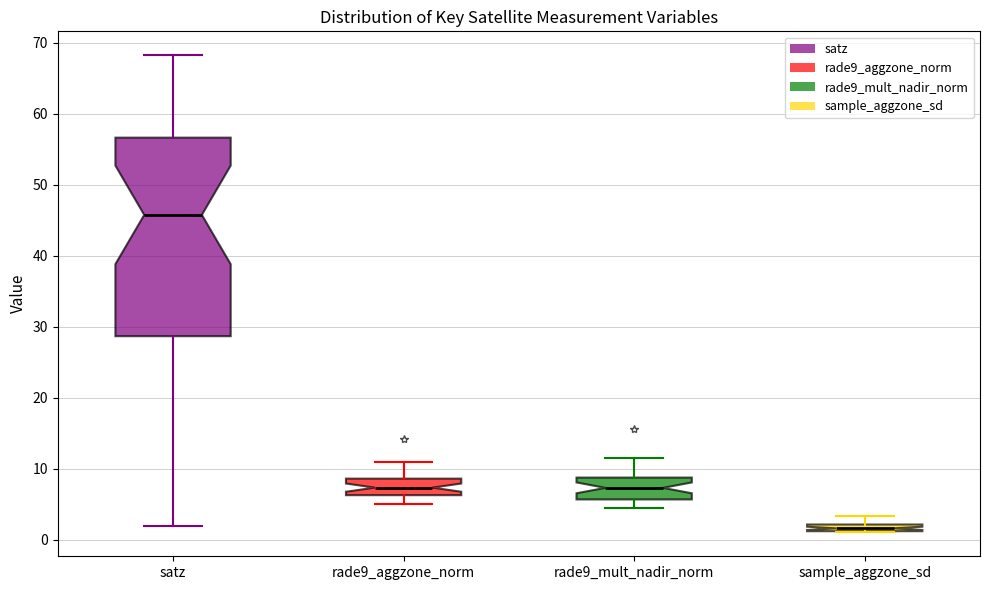

Comparing the boxes themselves (not the whiskers), which one is the tallest?

satz